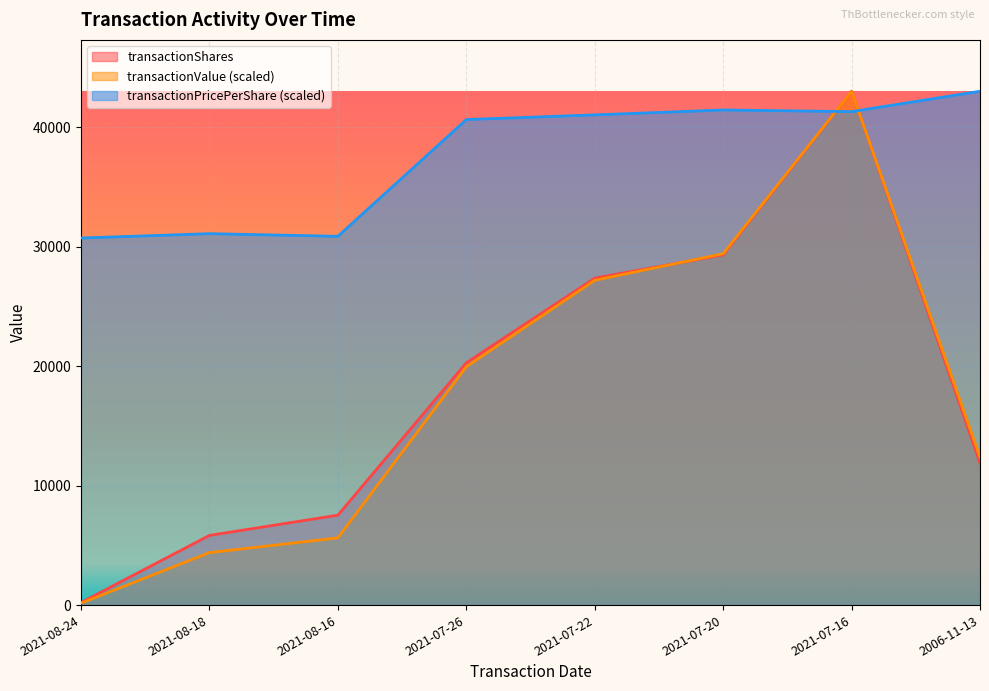

List the labels in order of transactionValue value, largest first.

2021-07-16, 2021-07-20, 2021-07-22, 2021-07-26, 2006-11-13, 2021-08-16, 2021-08-18, 2021-08-24